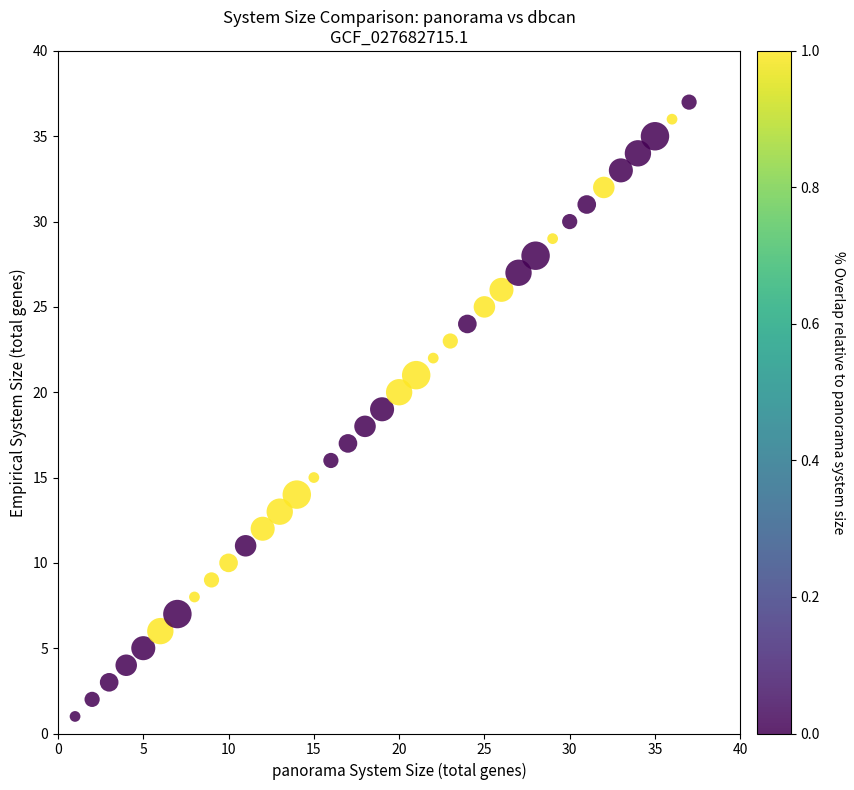

What is the range of Y values (max minus min)?

36